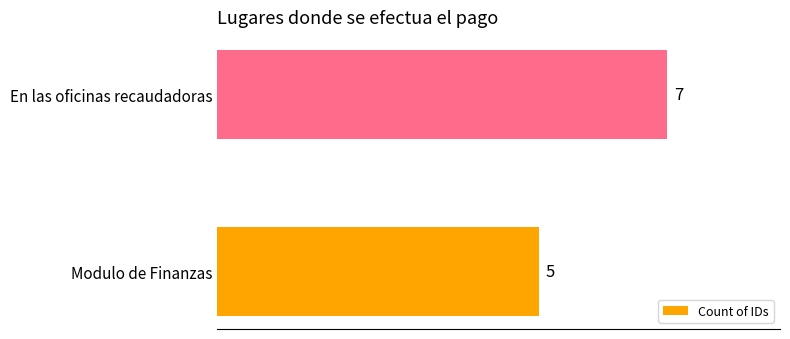

How many distinct data groups are displayed?

1